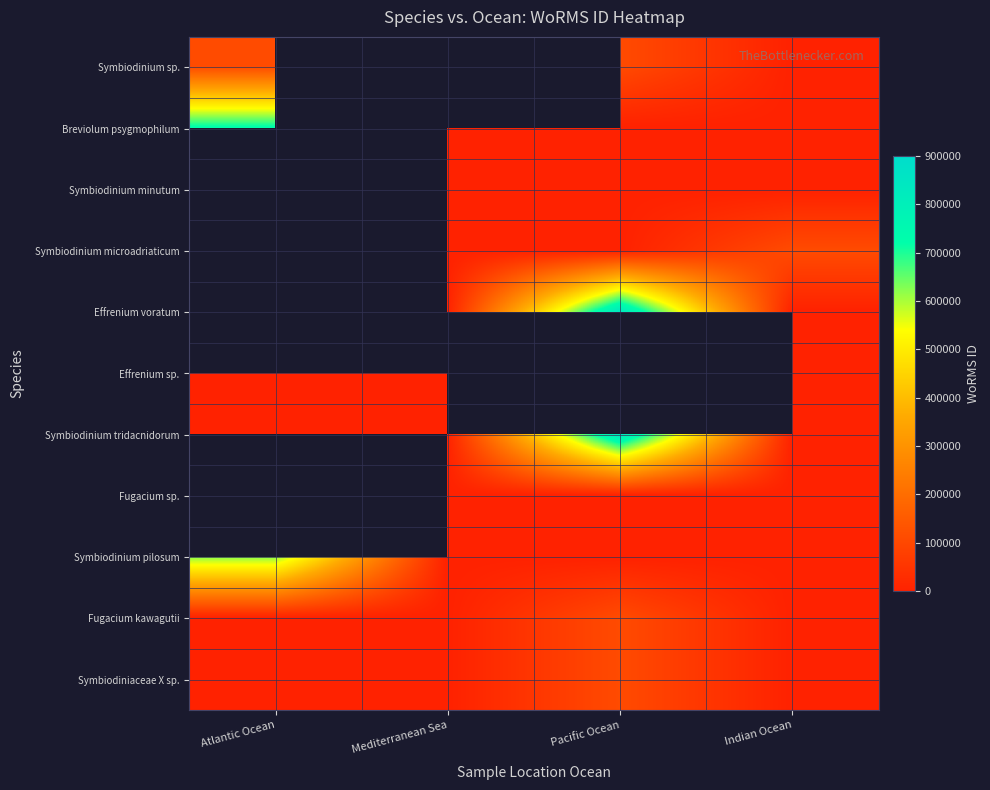

The Effrenium voratum series shows 464515.7 at Pacific Ocean. True or false?

False